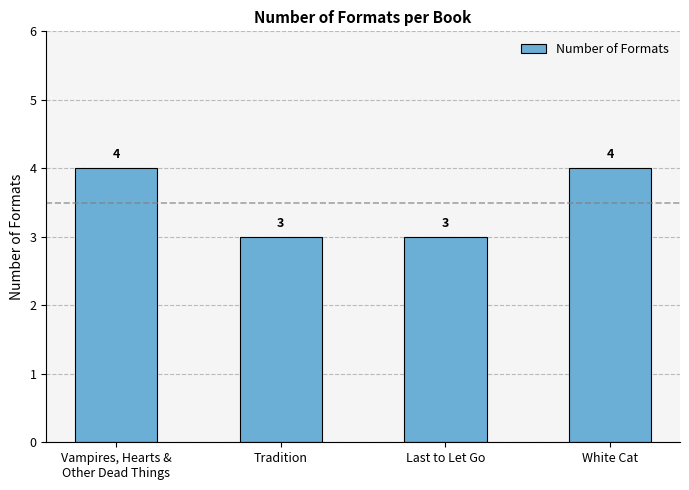

What is the maximum value shown in the chart?

4